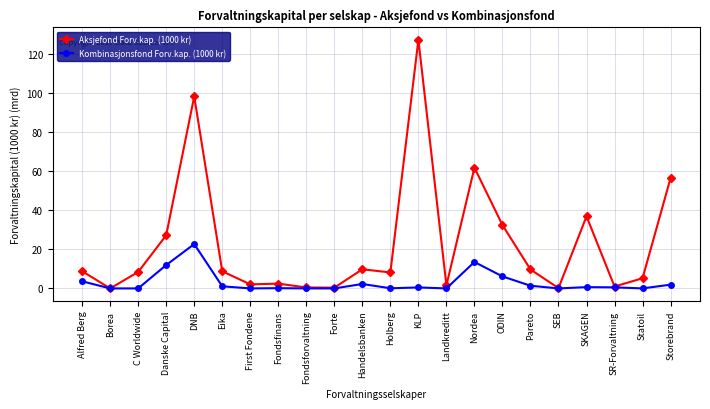

The value of Kombinasjonsfond Forv.kap. (1000 kr) at Danske Capital is 21.5. True or false?

False